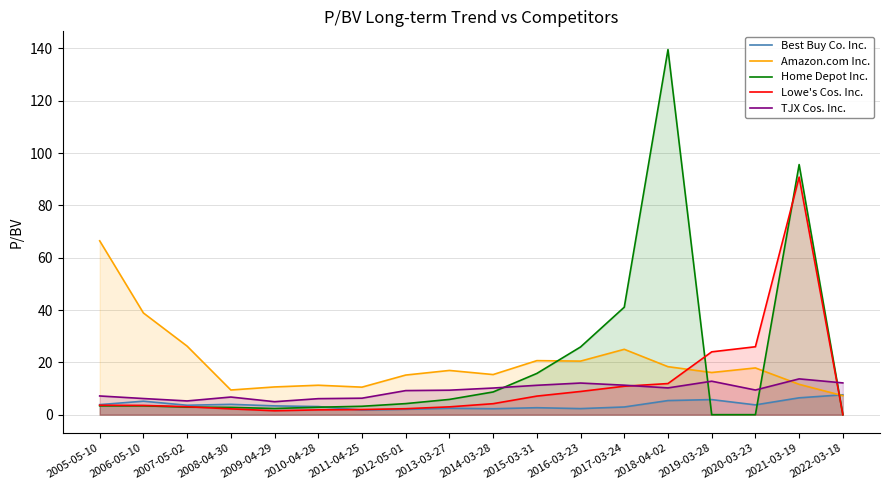

What is the difference between the maximum and second lowest values in the Best Buy Co. Inc. series?

5.5